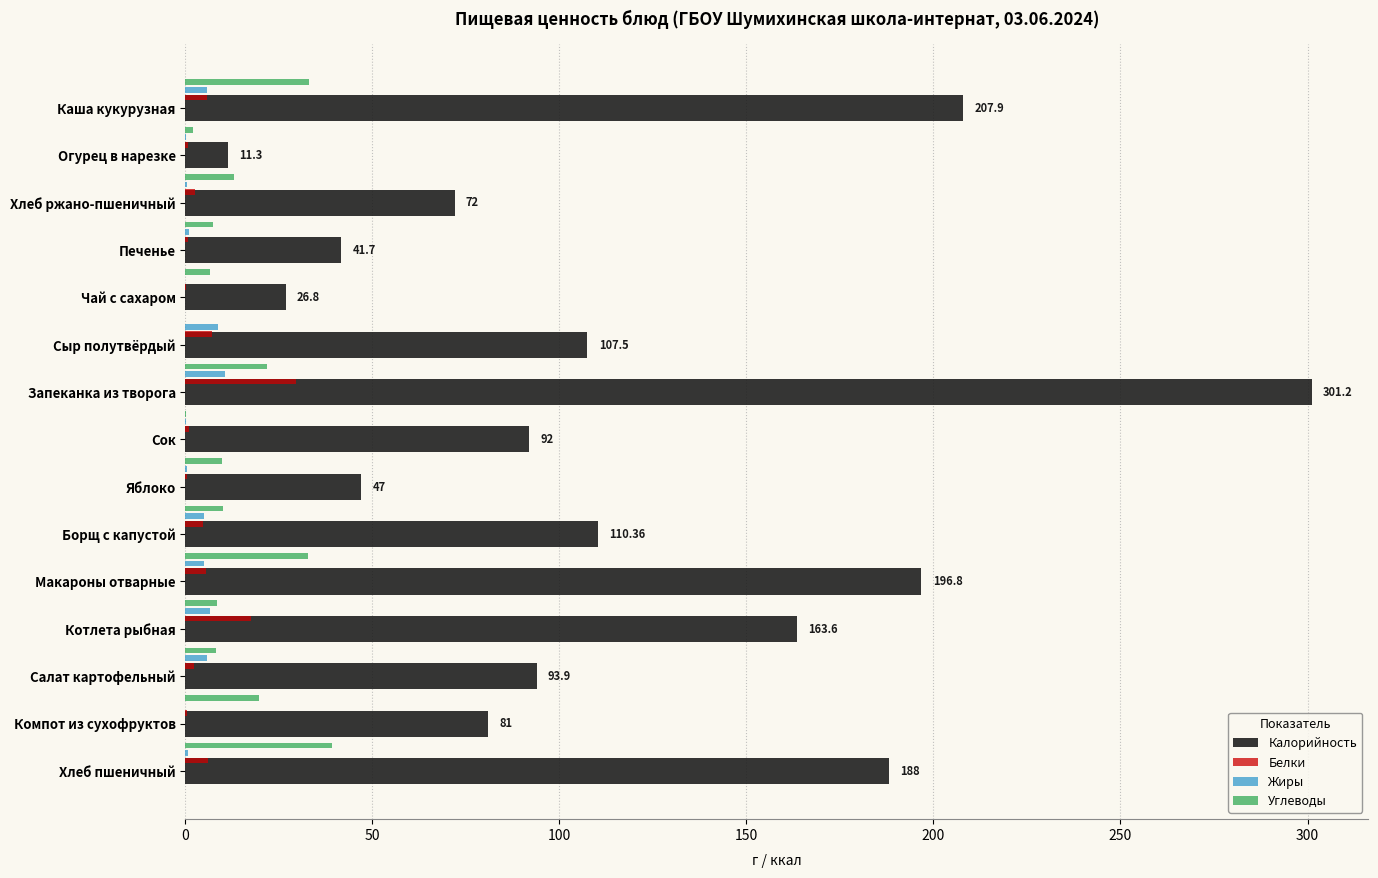

What is the sum of all Углеводы values?

212.5